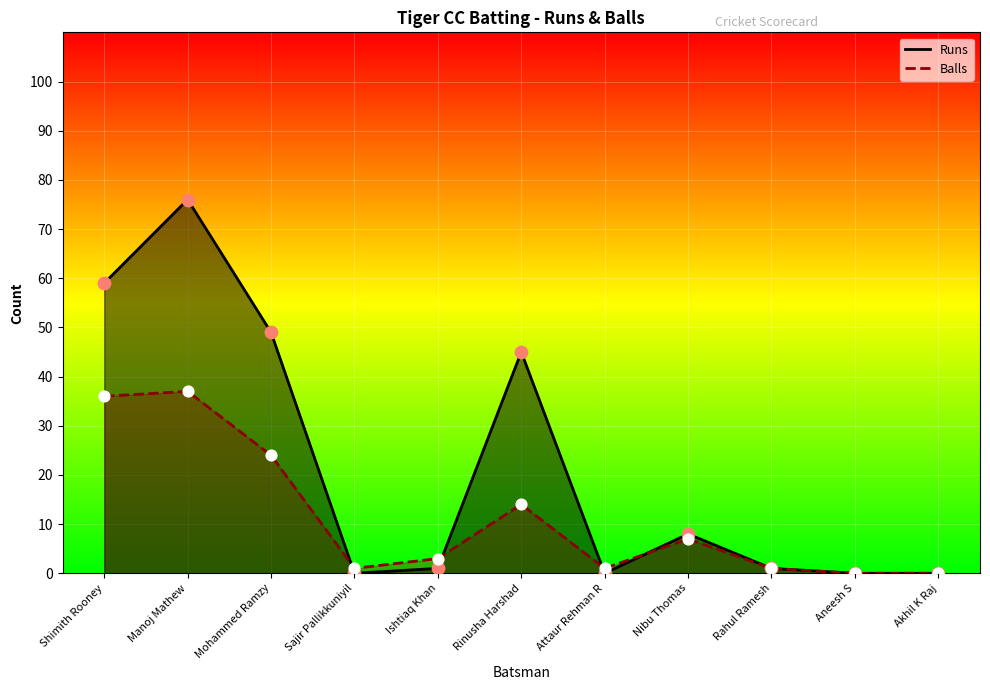

Which series contains the lowest Y value?

Runs